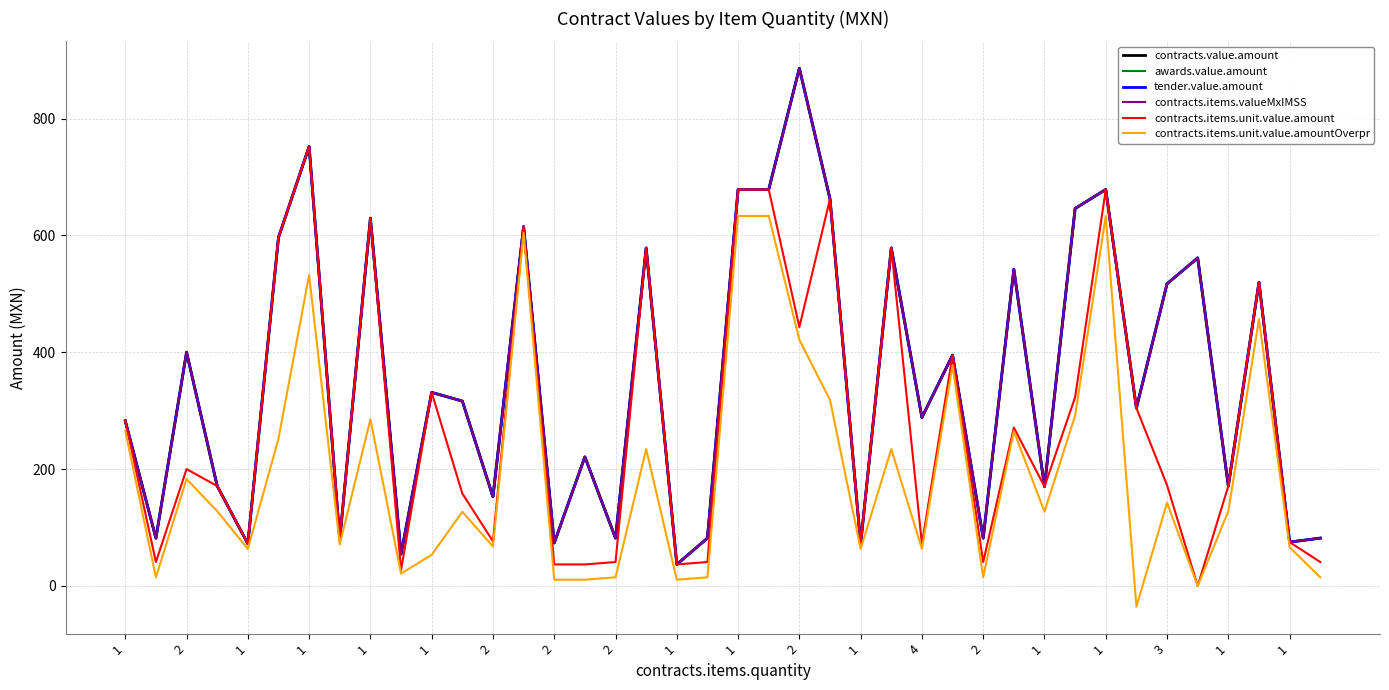

Is this an area chart (filled region under the line)?

No